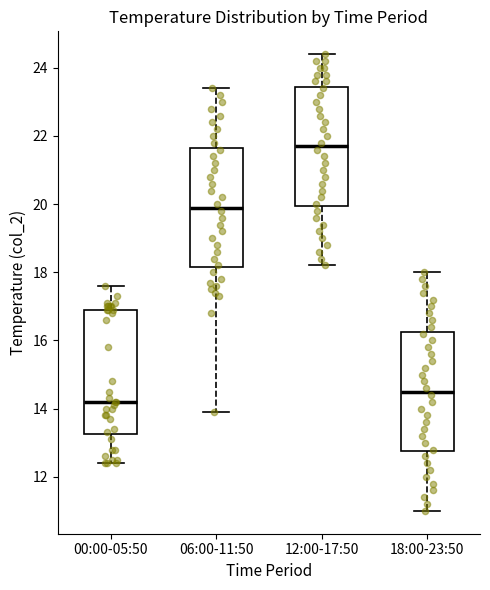

Where does the median line of the box for 12:00-17:50 sit on the y-axis? The values are not printed on the chart, so give them approximately, as read against the axis.

21.8